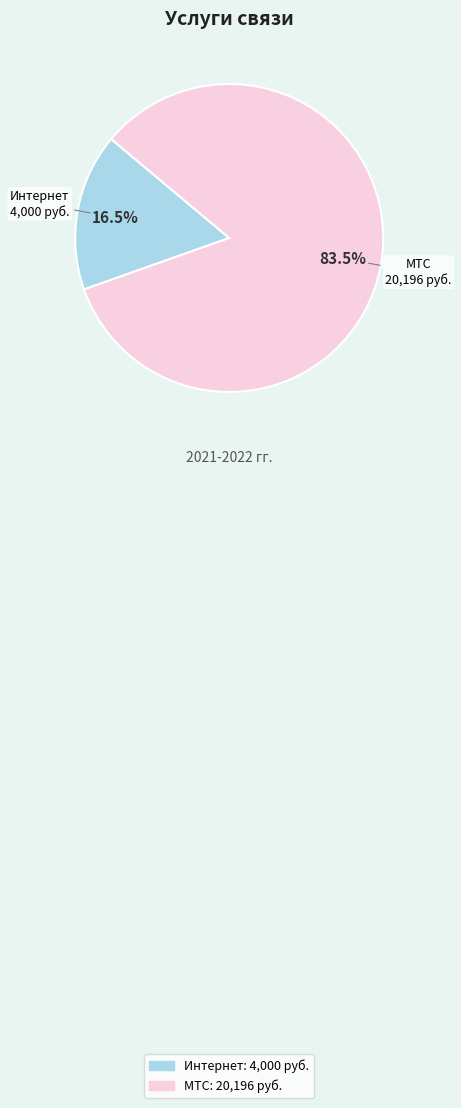

Which category has the smallest portion of the pie?

Интернет